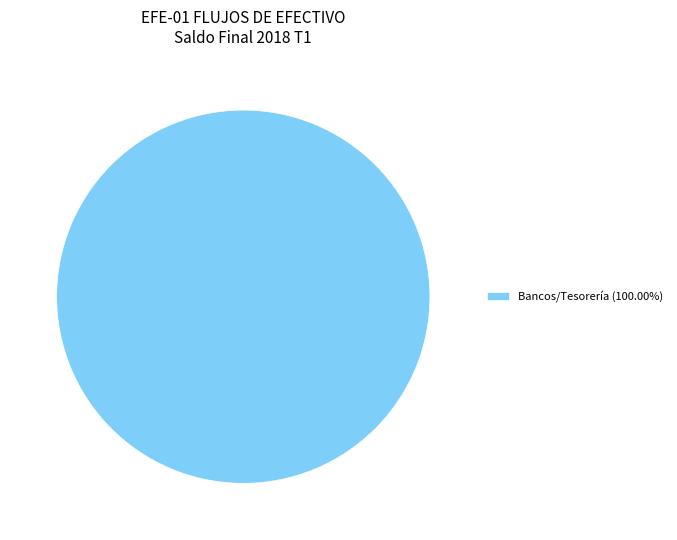

Count the number of slices in the pie.

1